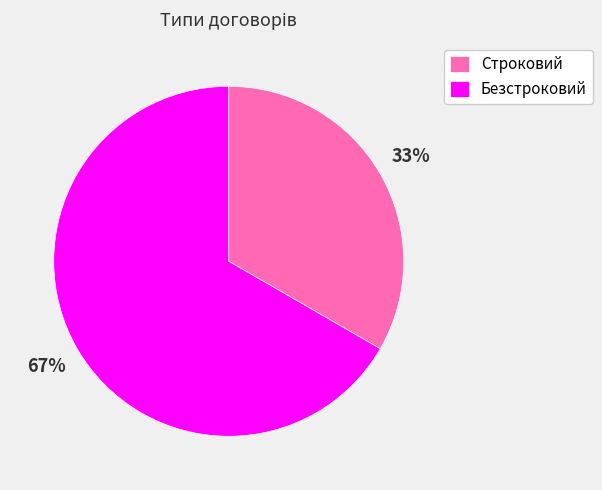

Is the sum of Строковий and Безстроковий greater than half?

Yes